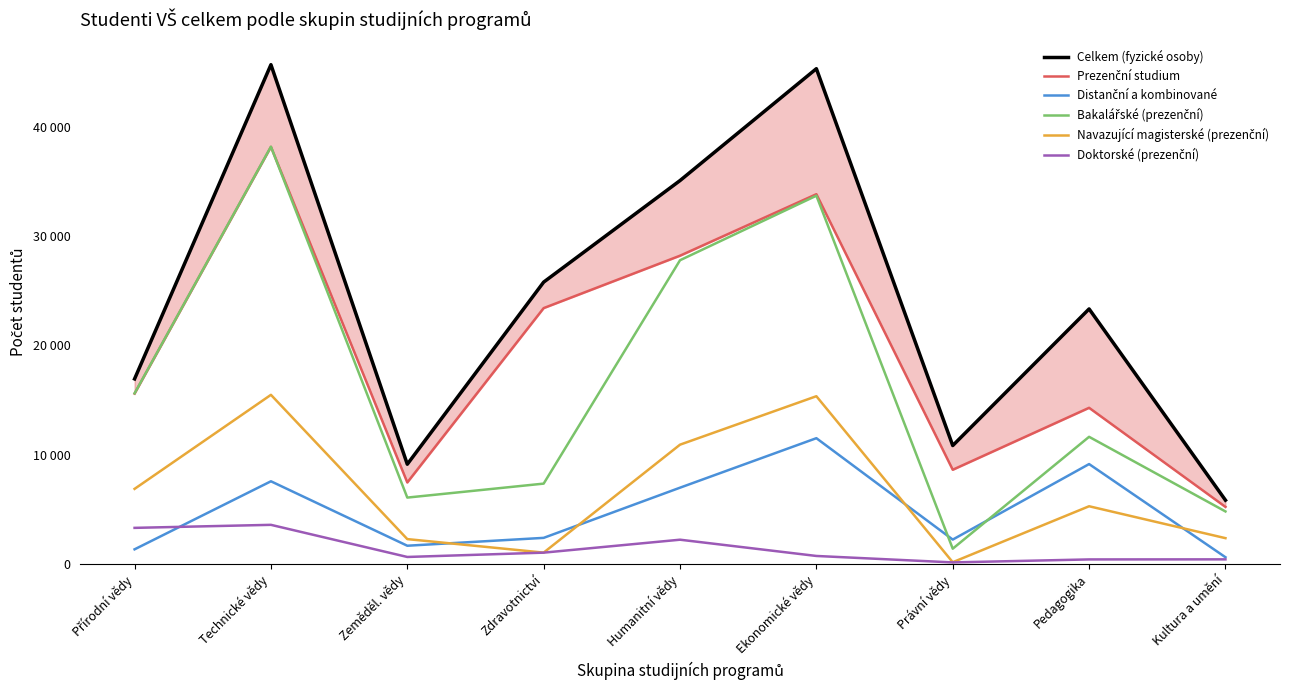

What is the value of the Prezenční studium point at the 4th from the left?

23406